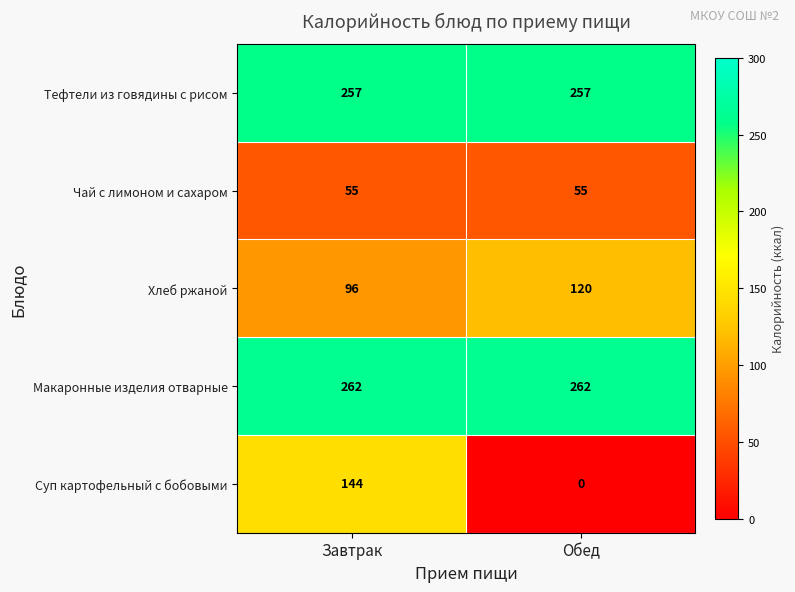

What is the minimum value for Хлеб ржаной?

96